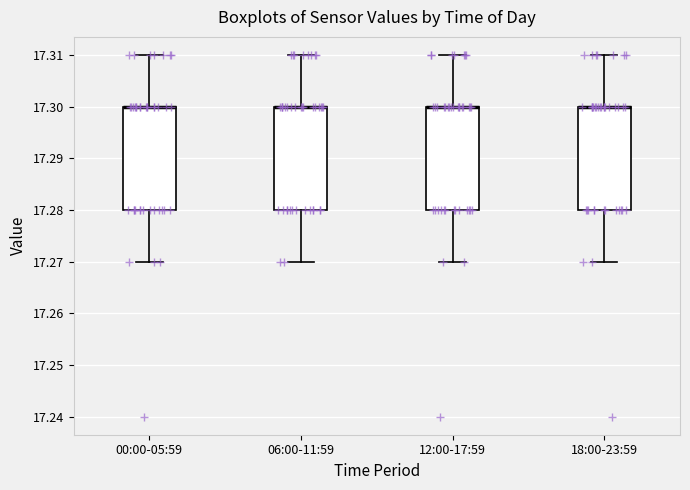

Where is the upper edge of the box for 12:00-17:59 on the y-axis? The values are not printed on the chart, so give them approximately, as read against the axis.

17.30